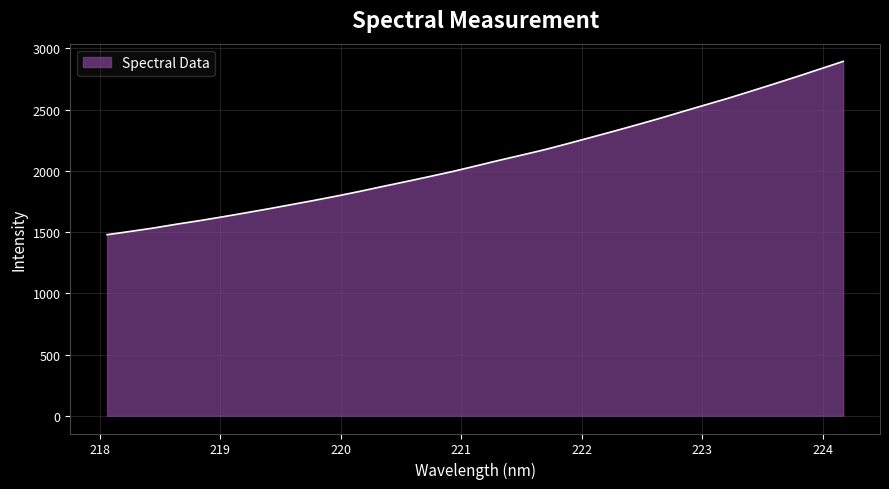

How many values are below 2038?

16